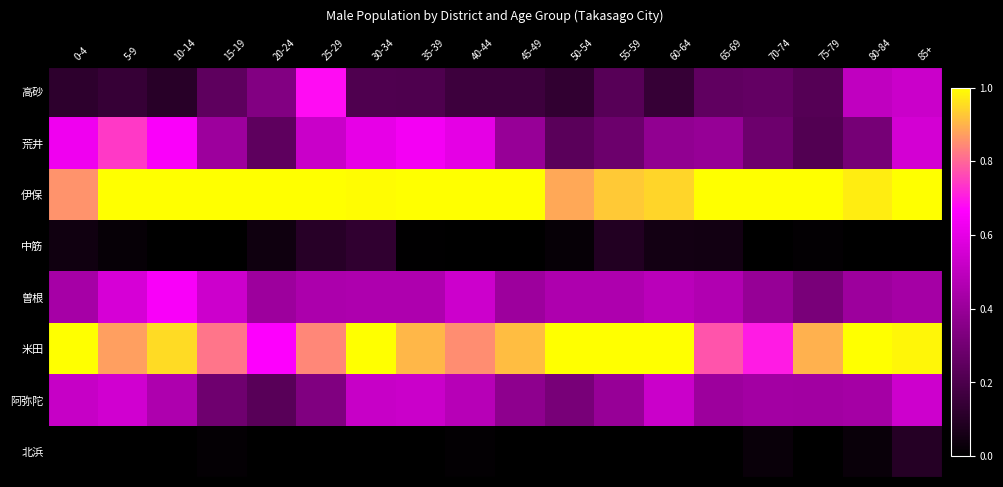

Rank the series by their maximum value, from lowest to highest.

北浜, 中筋, 阿弥陀, 曽根, 高砂, 荒井, 伊保, 米田